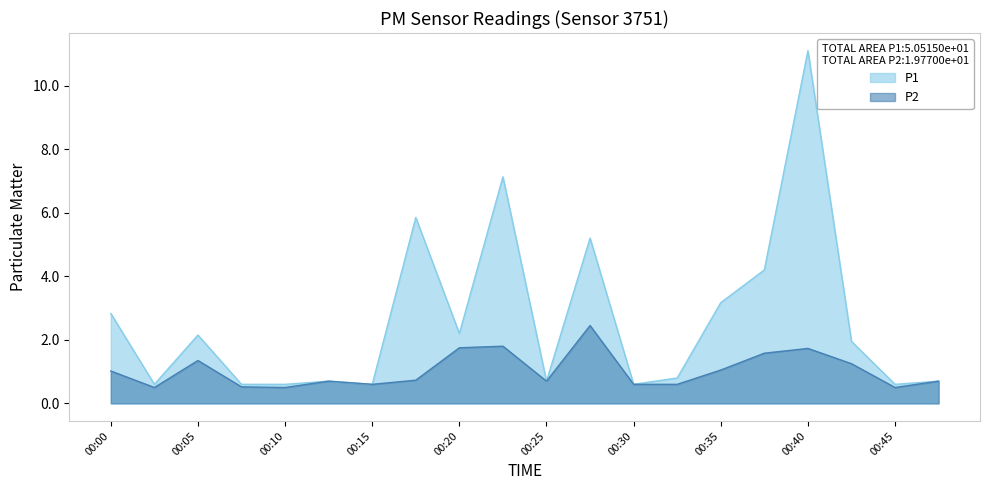

Rank the categories by P2 value from lowest to highest.

00:03, 00:10, 00:45, 00:08, 00:15, 00:30, 00:32, 00:13, 00:25, 00:47, 00:18, 00:00, 00:35, 00:42, 00:05, 00:37, 00:40, 00:20, 00:22, 00:27